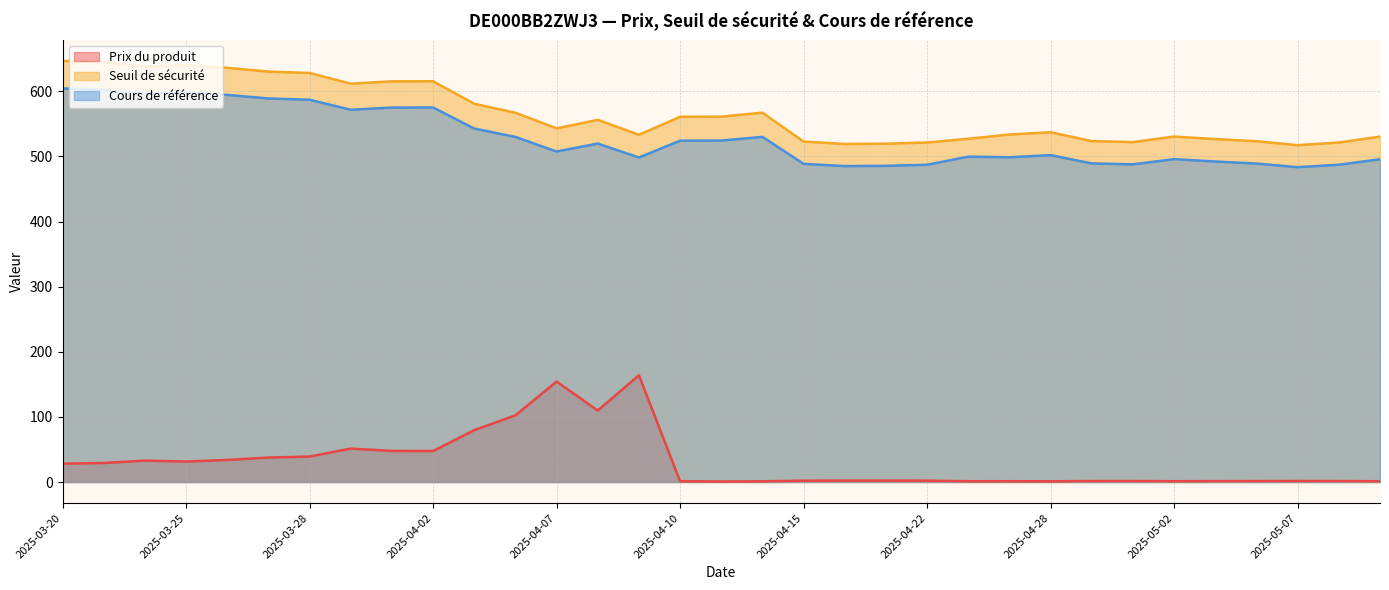

The value of Cours de référence at 2025-05-05 is 274.7. True or false?

False